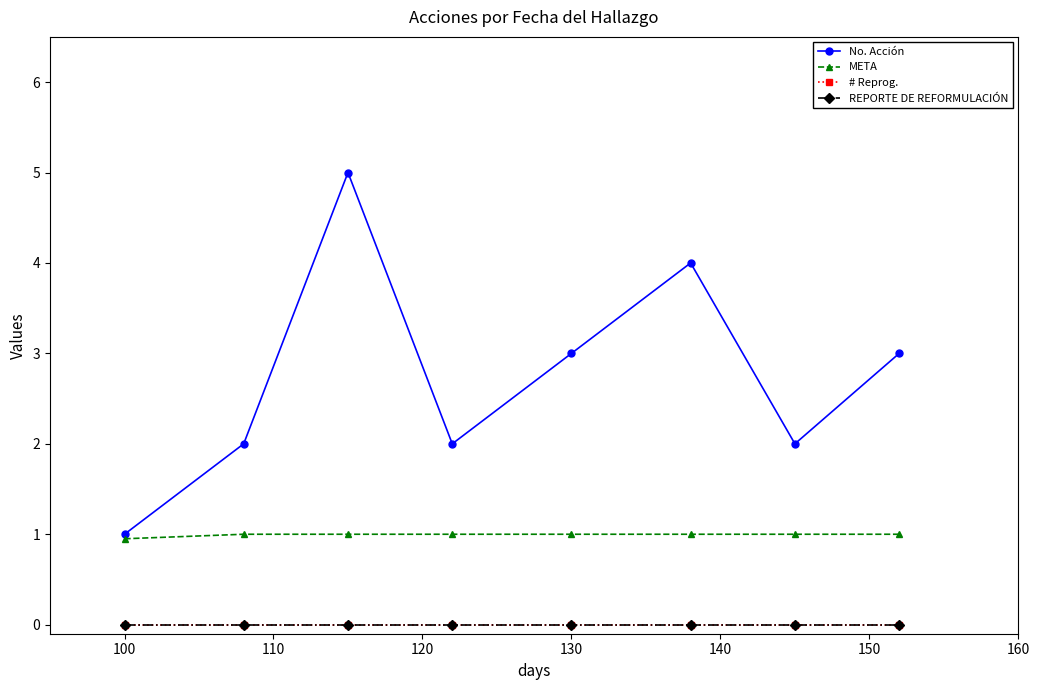

What are all the series names shown in the legend?

No. Acción, META, # Reprog., REPORTE DE REFORMULACIÓN